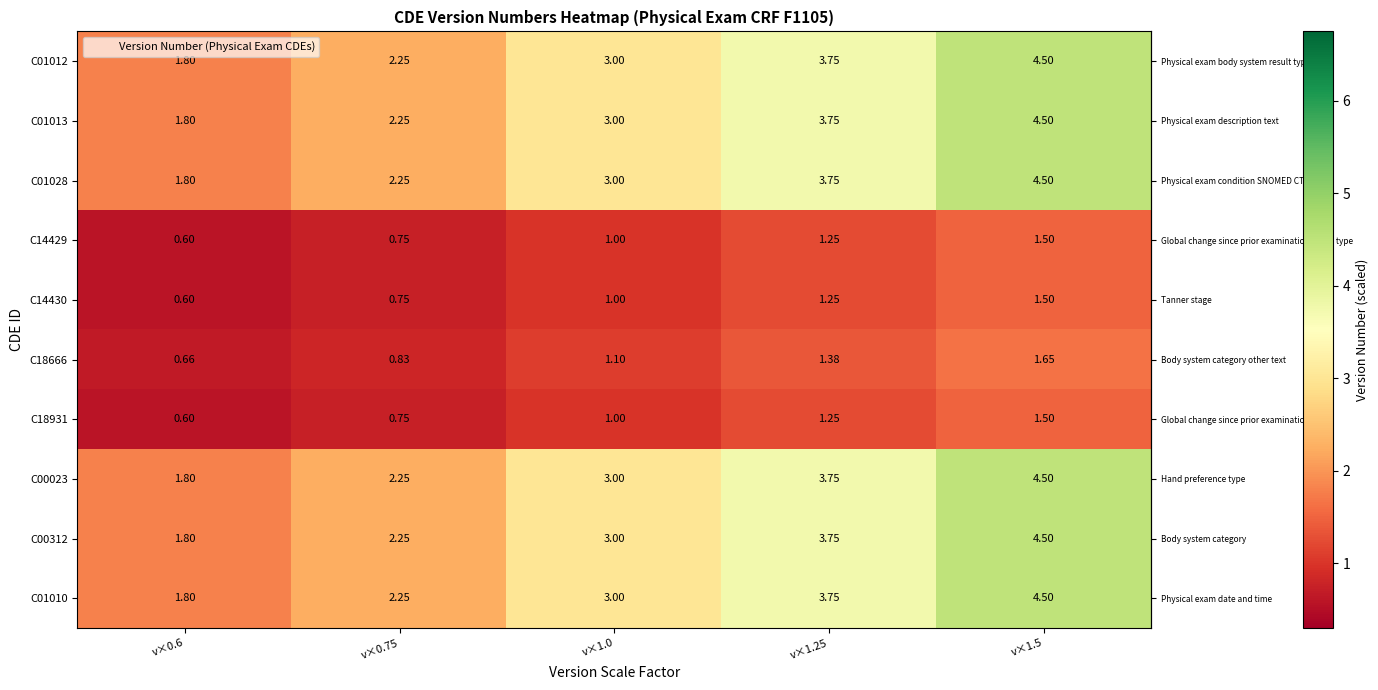

Count the number of categories in the chart.

5